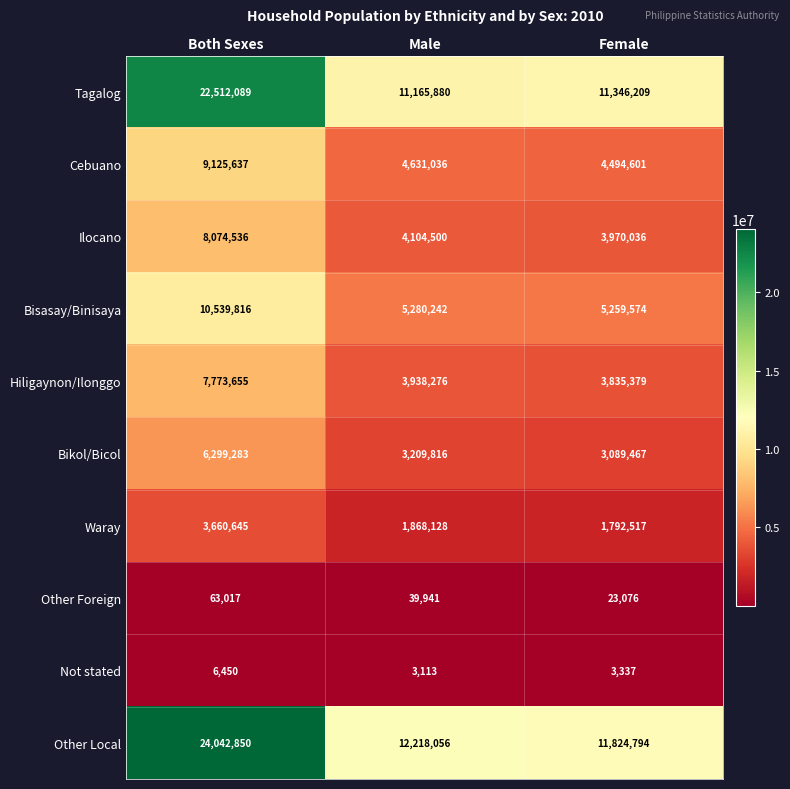

At which label is Other Foreign closest to 43046?

Male